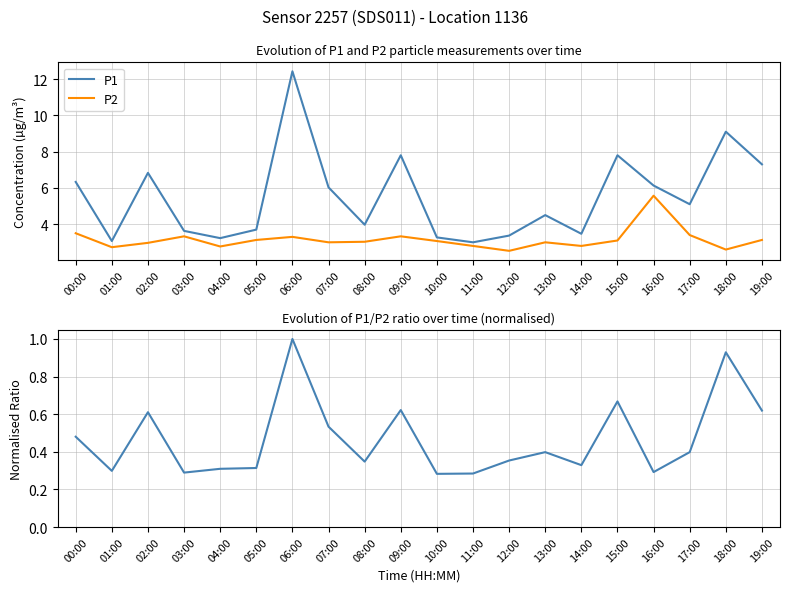

What is the minimum value for P2?

2.5